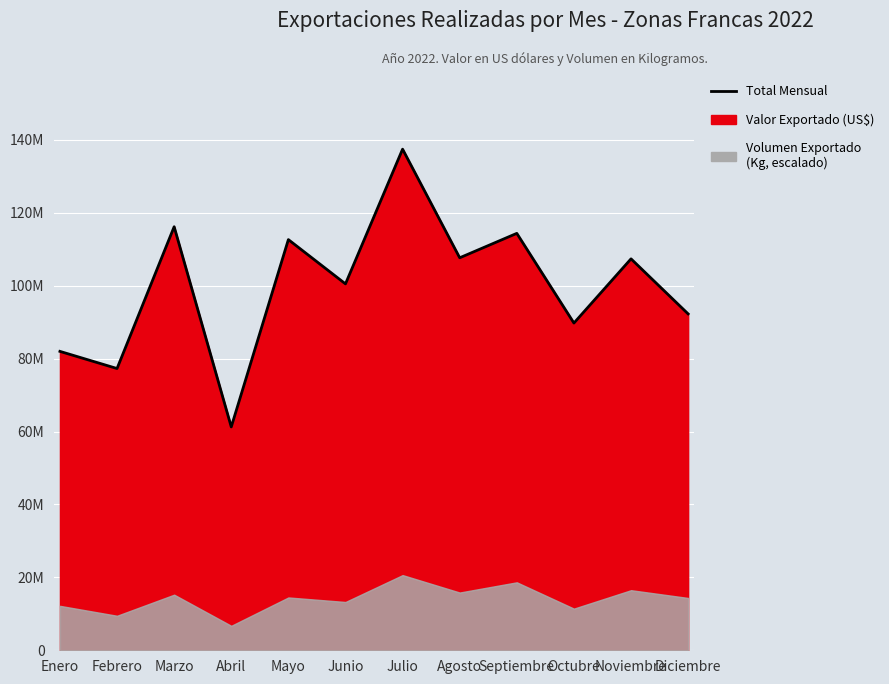

What is the sum of all values?

1198955840